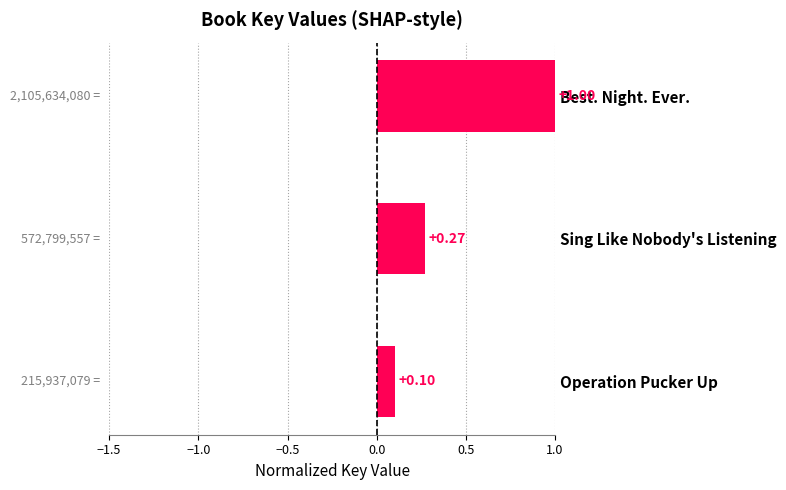

List the labels in order of value, largest first.

Best. Night. Ever., Sing Like Nobody's Listening, Operation Pucker Up